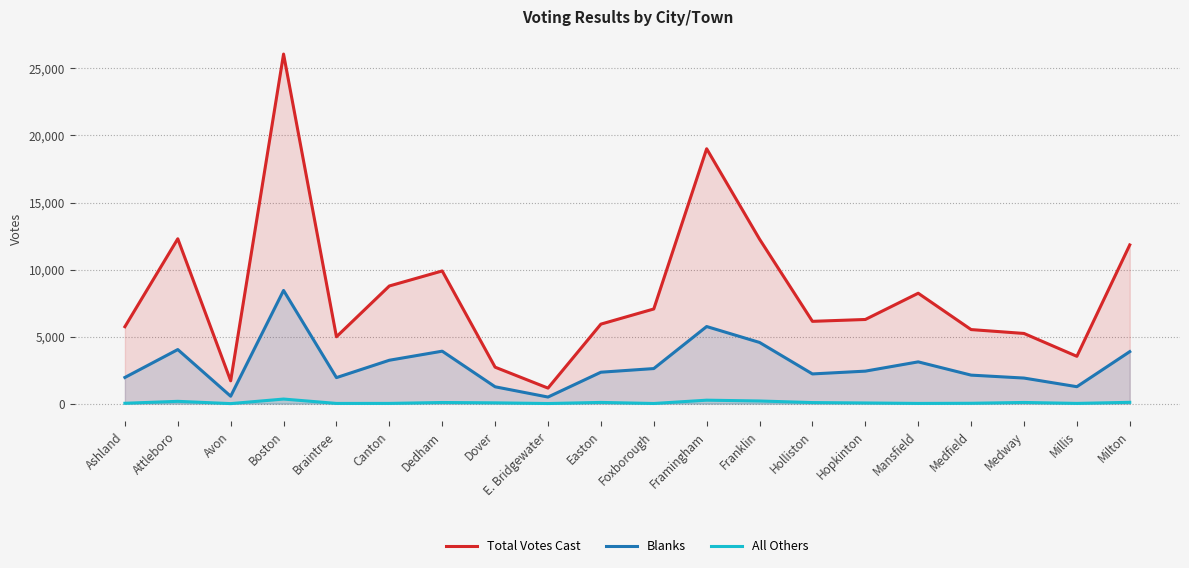

At which category does Total Votes Cast reach its first local peak?

Attleboro